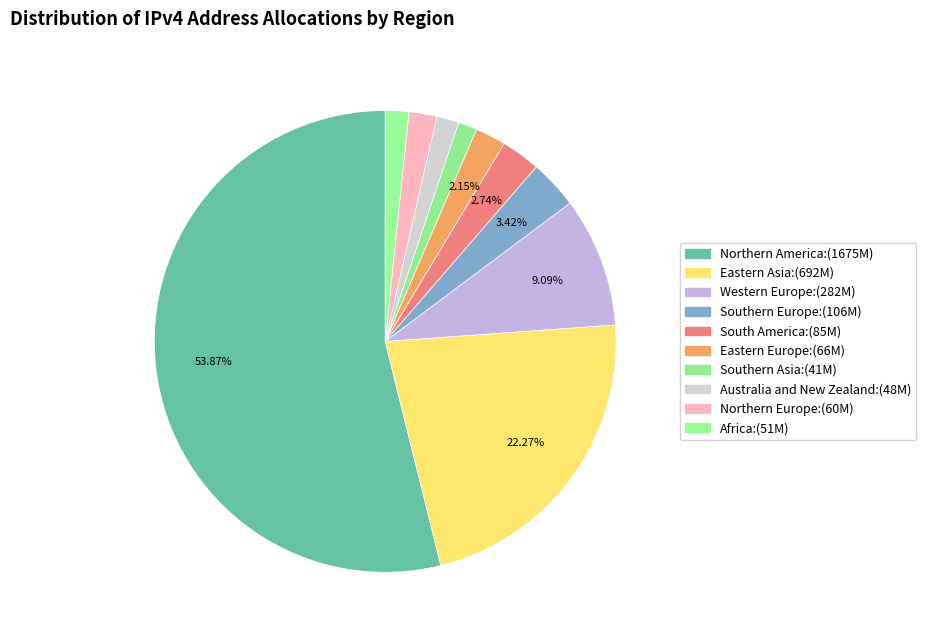

Is there any slice that represents more than half of the pie?

Yes